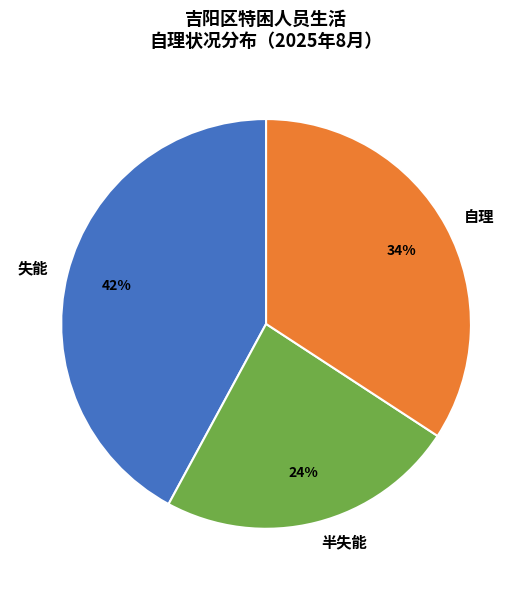

What is the largest slice in the pie chart?

失能